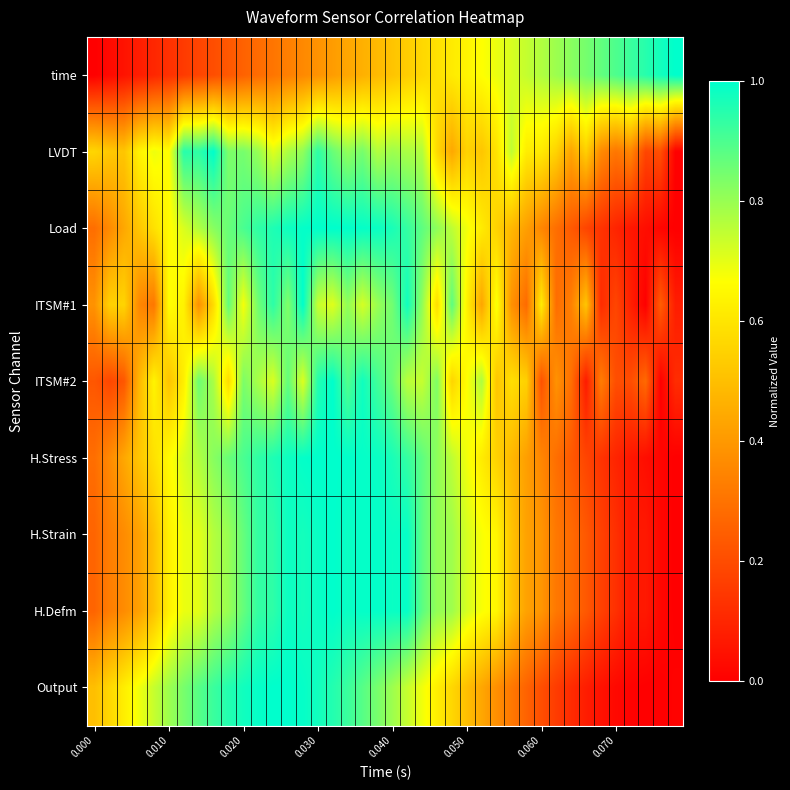

Count the number of data series in this chart.

9